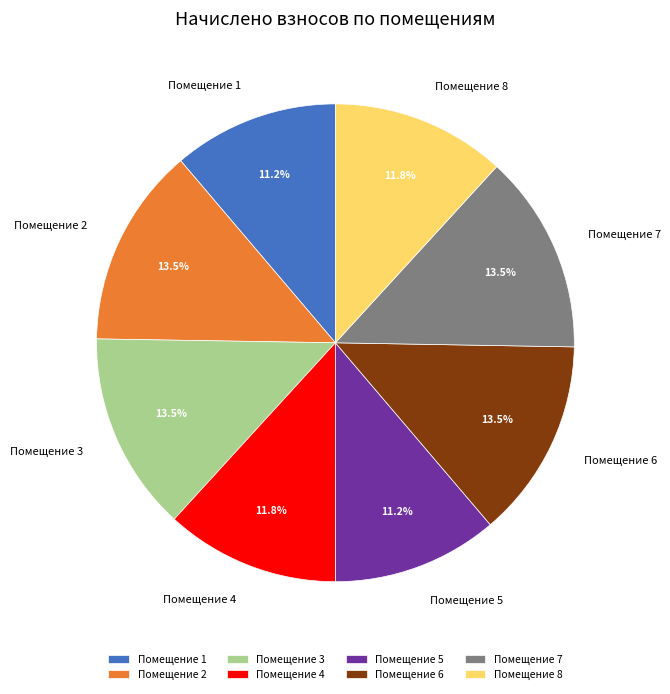

Which has a higher value, Помещение 1 or Помещение 4?

Помещение 4